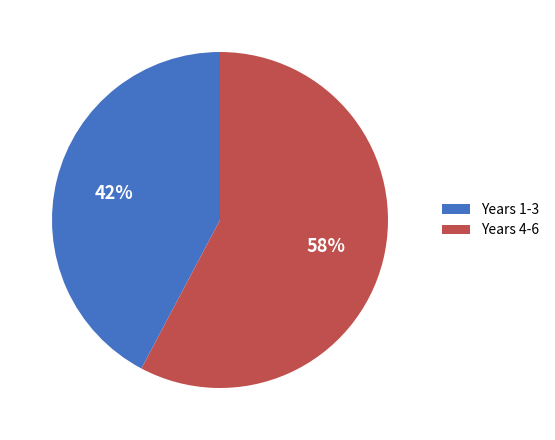

To the nearest percent, what is the combined percentage of Years 4-6 and Years 1-3?

100%